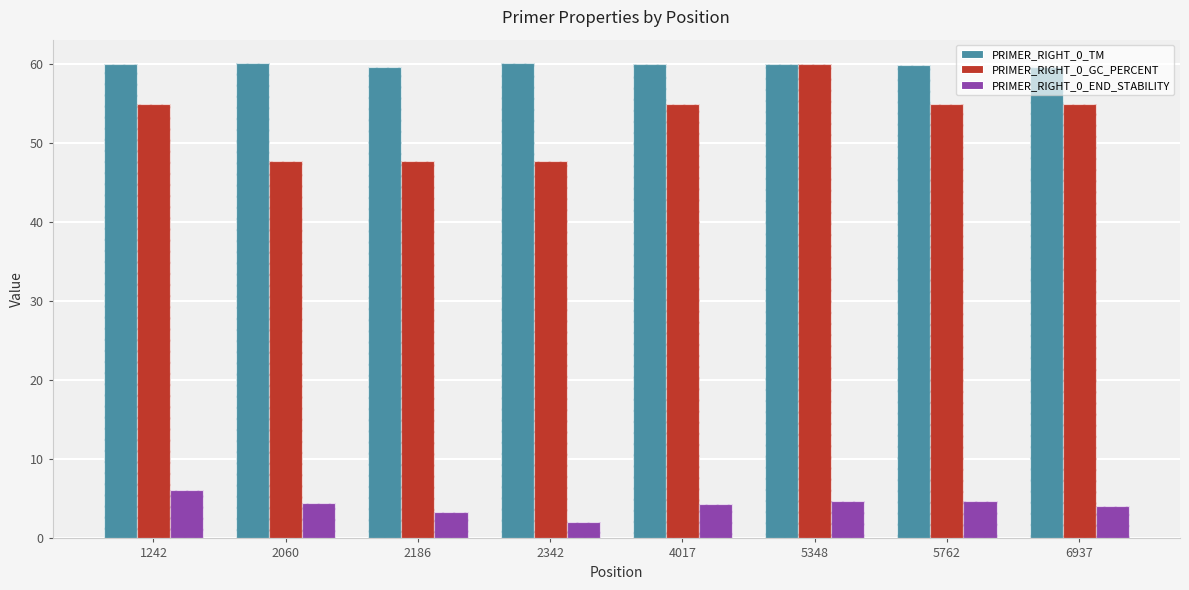

Is it true that PRIMER_RIGHT_0_GC_PERCENT equals 47.8 at 2060?

True